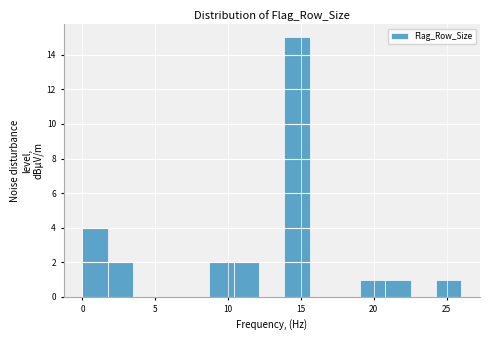

Read against the x-axis, roughly where is the centre of the tallest bar?

14.5